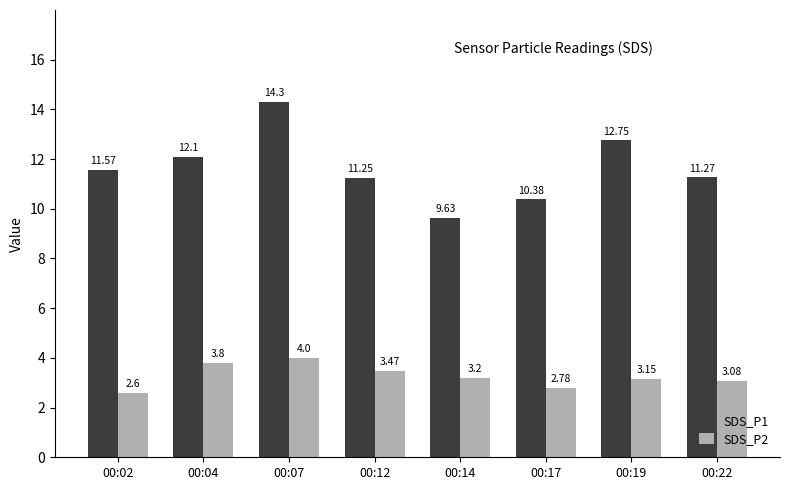

Does the chart contain any negative values?

No